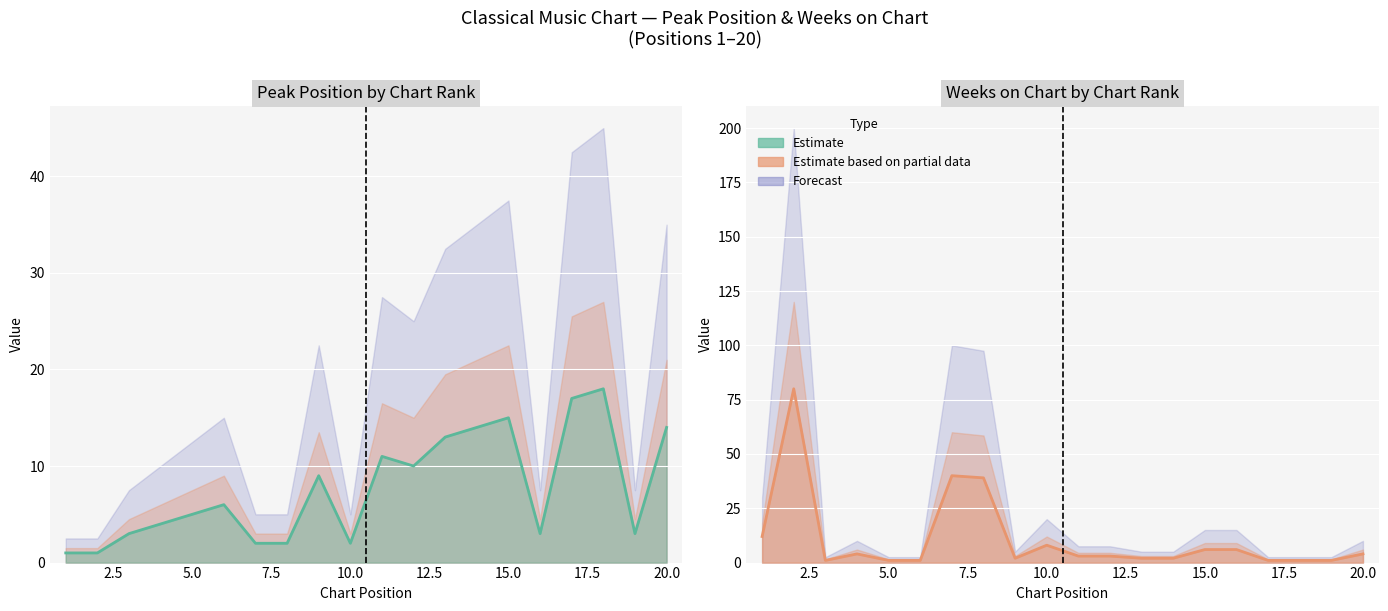

Rank the series by their average value, from highest to lowest.

Weeks on Chart, Peak Position